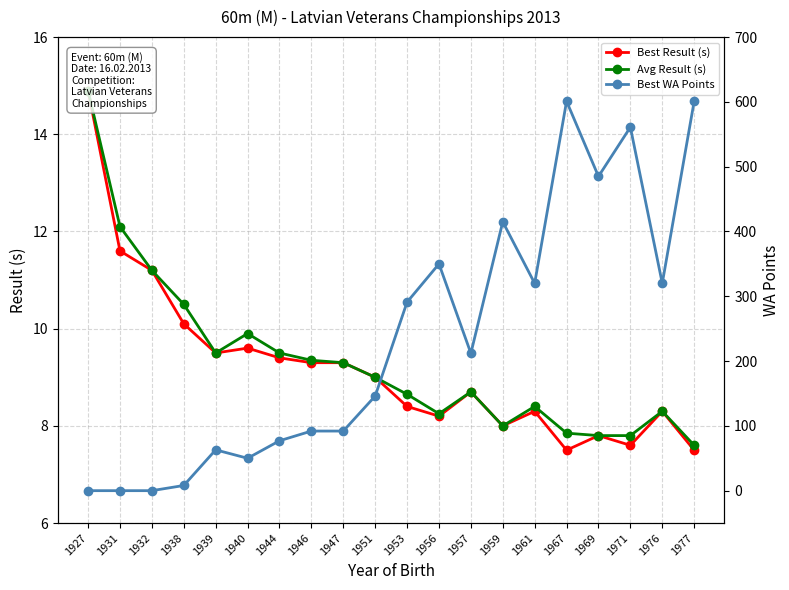

Which label corresponds to the largest value in the chart?

1967